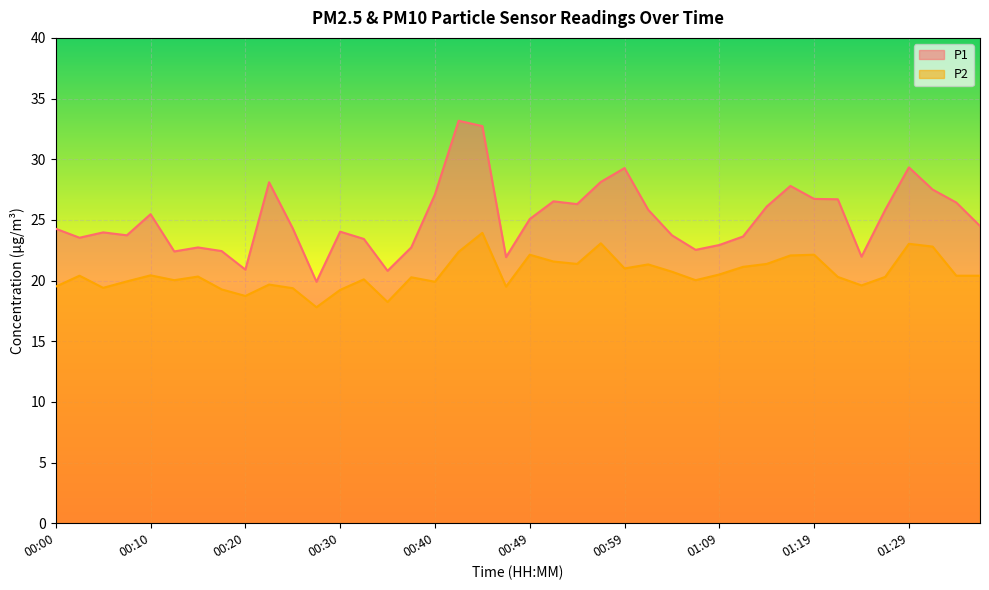

Does the chart display data point markers on the line(s)?

No